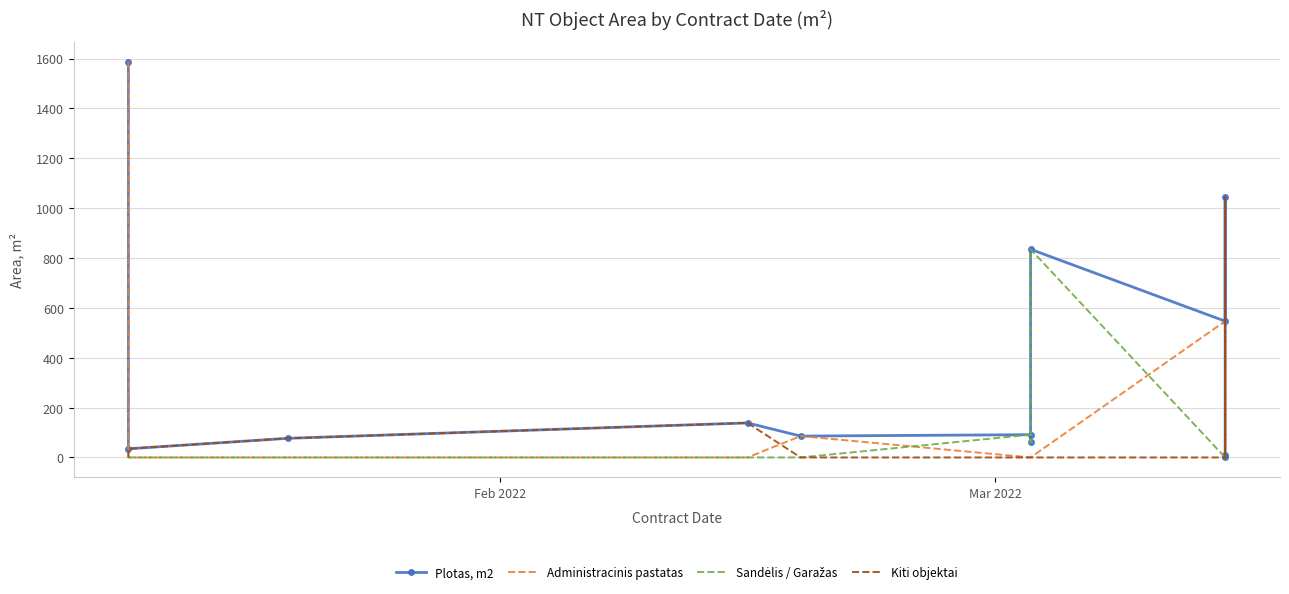

What is the maximum value shown in the chart?

1588.0